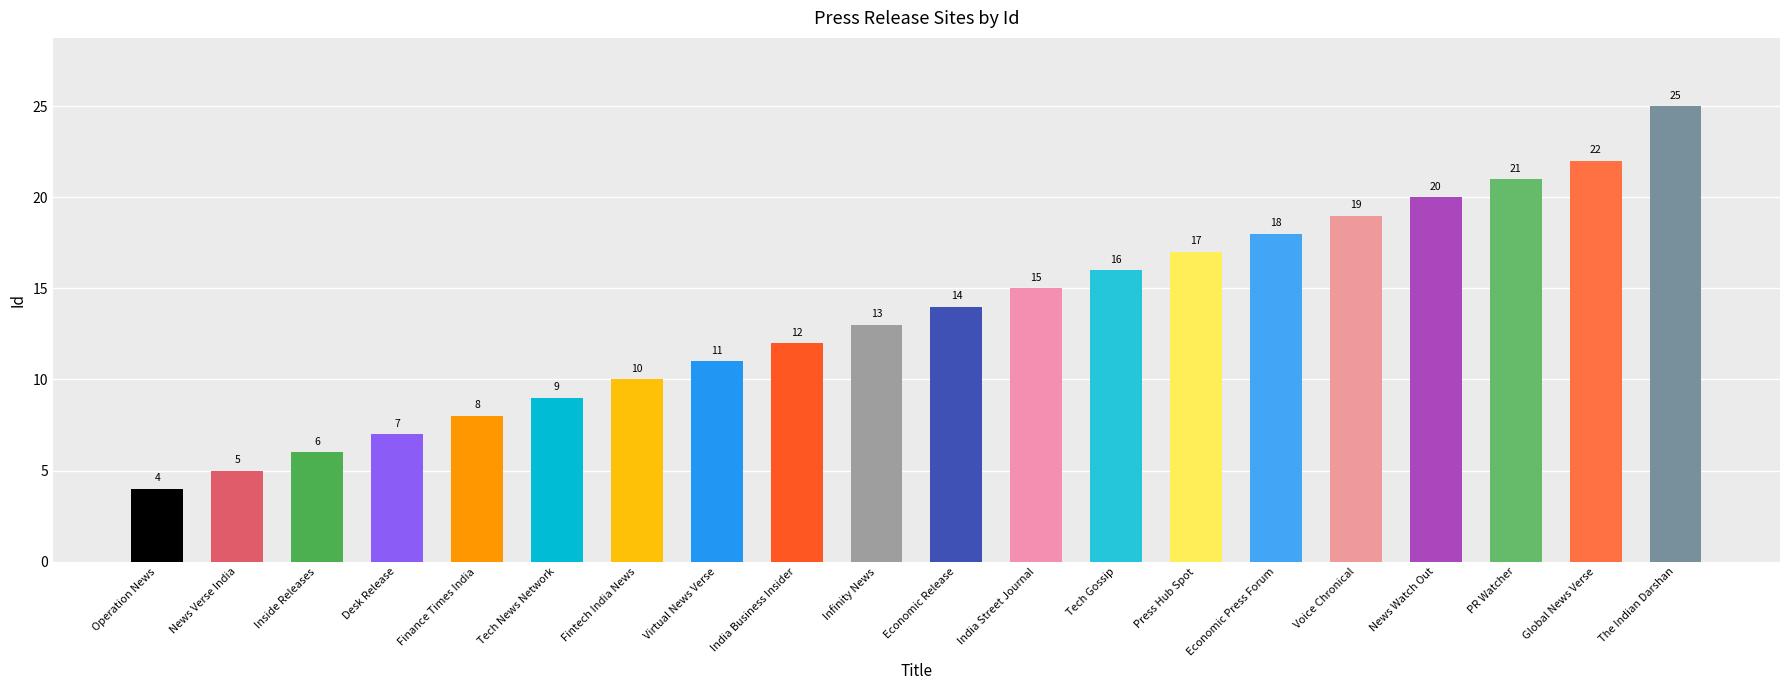

Does the chart contain any negative values?

No